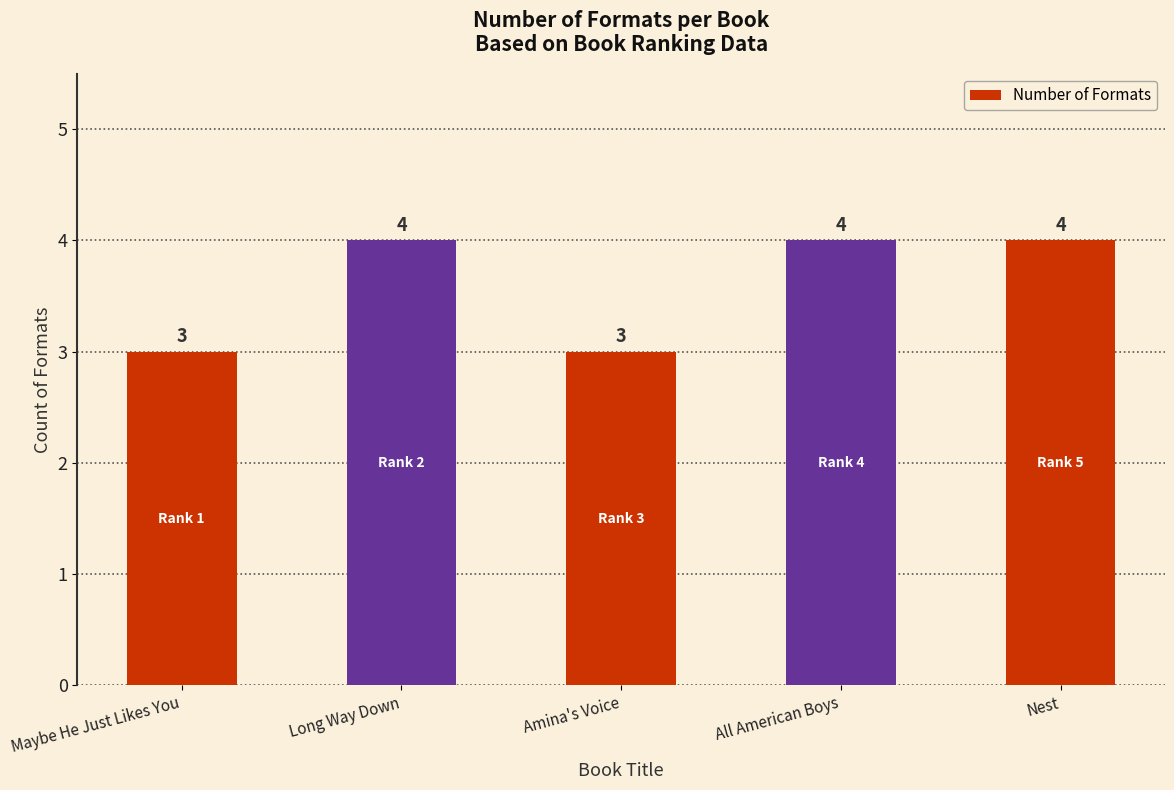

What is the average value?

4